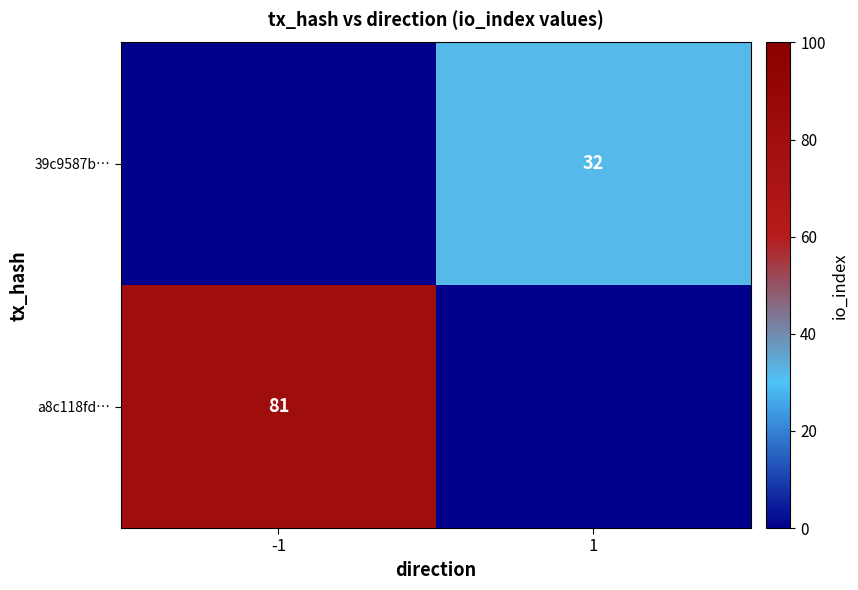

Is the value of 39c9587b… at 1 greater than the value of a8c118fd… at -1?

No